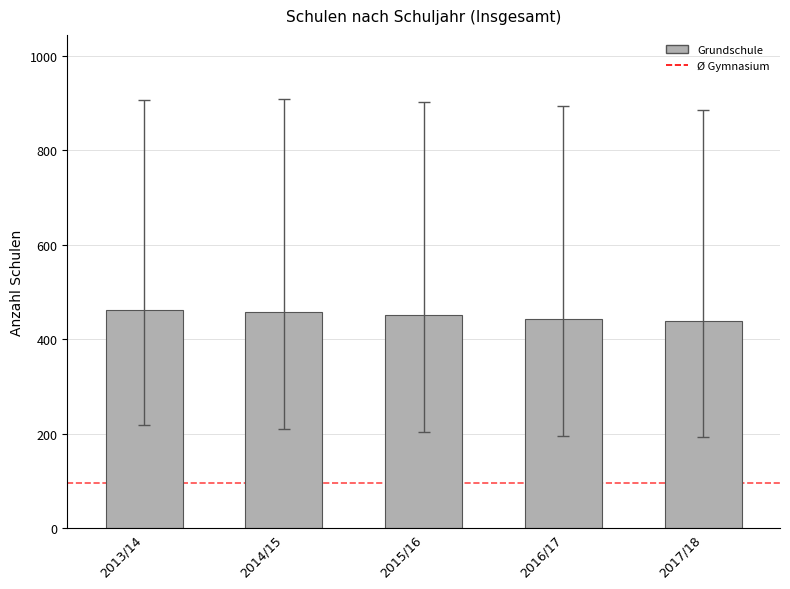

At which label does the data first exceed 451?

2013/14